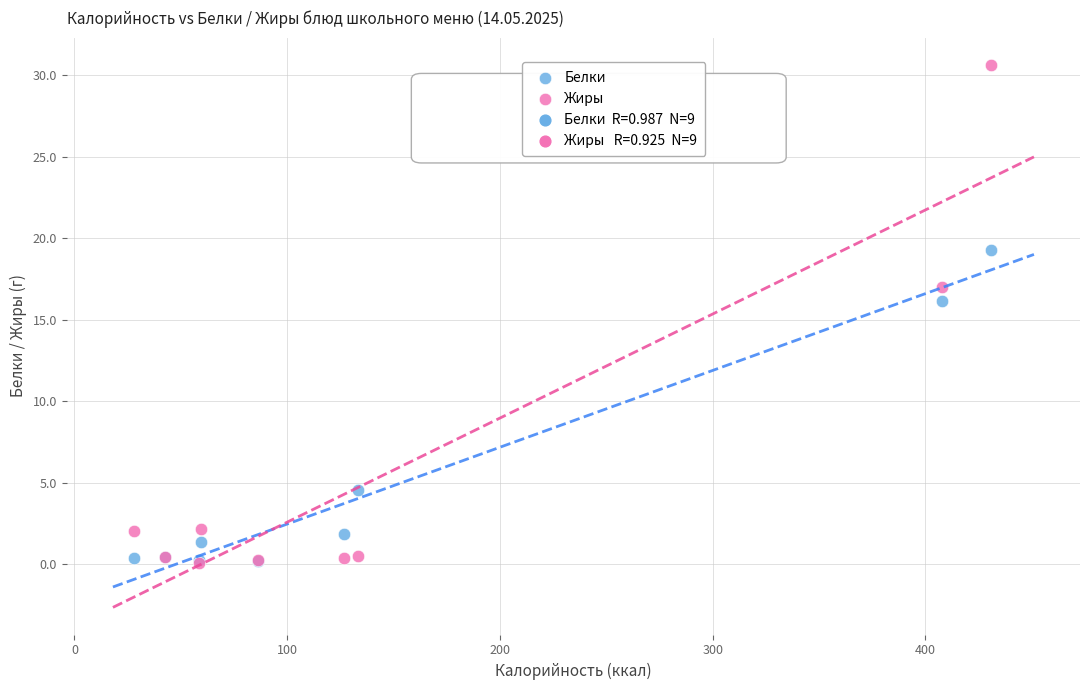

In the Белки series, what Y value is closest to 9?

4.6